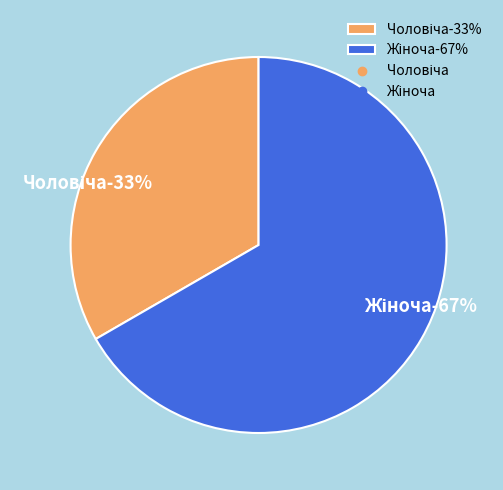

Does Чоловіча represent more than half of the total?

No